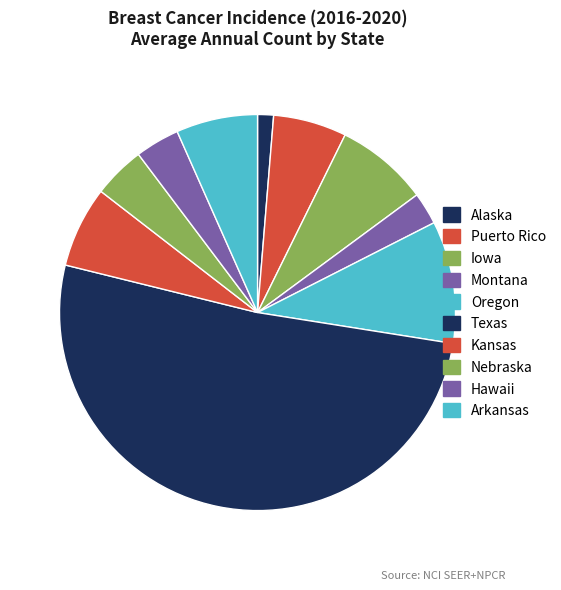

How many segments does this pie chart have?

10